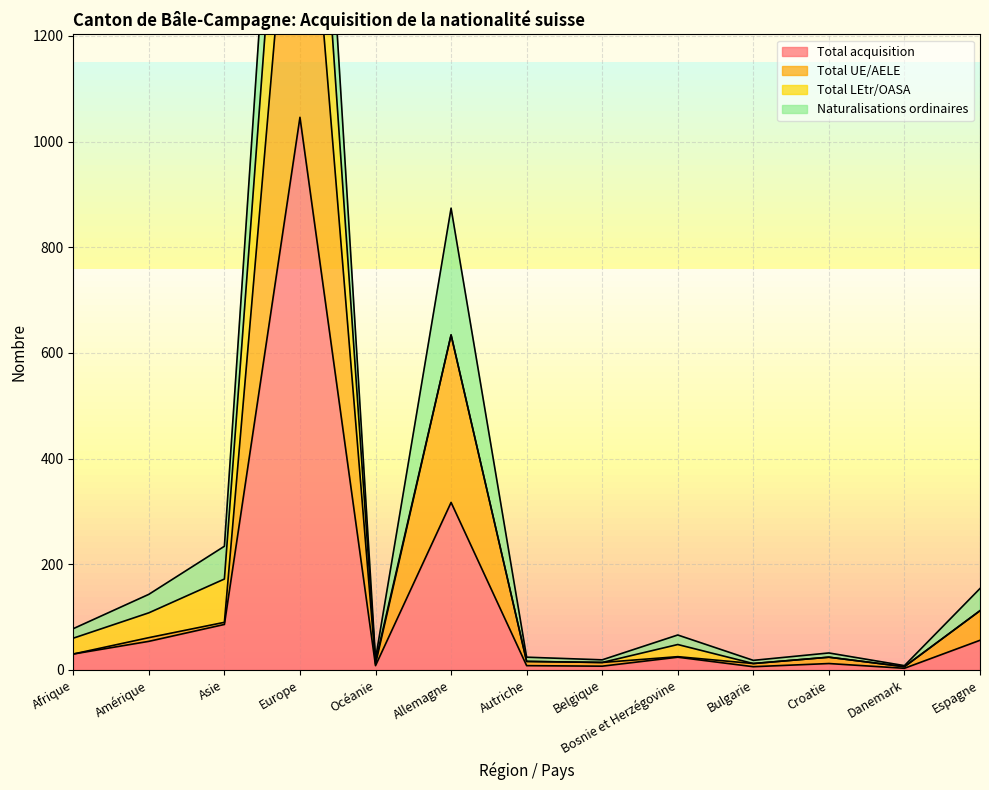

What value does the Total acquisition series have at Europe, to the nearest 100?

1000